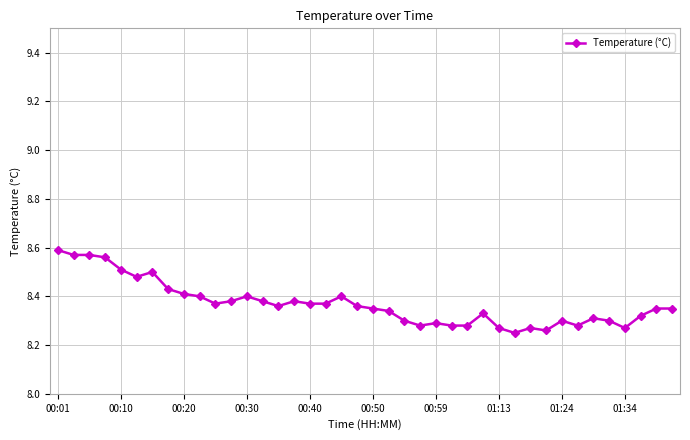

True or false: there are more than 1 points higher than both neighbors.

True